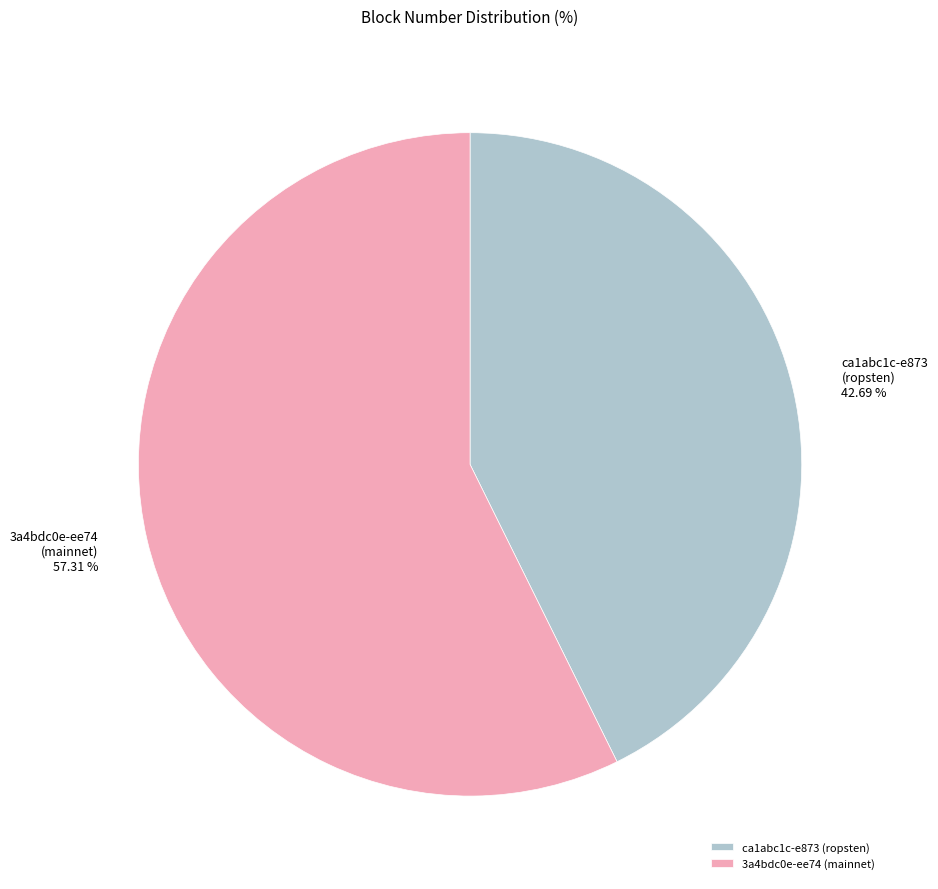

Which slice is the largest?

3a4bdc0e-ee74 (mainnet)